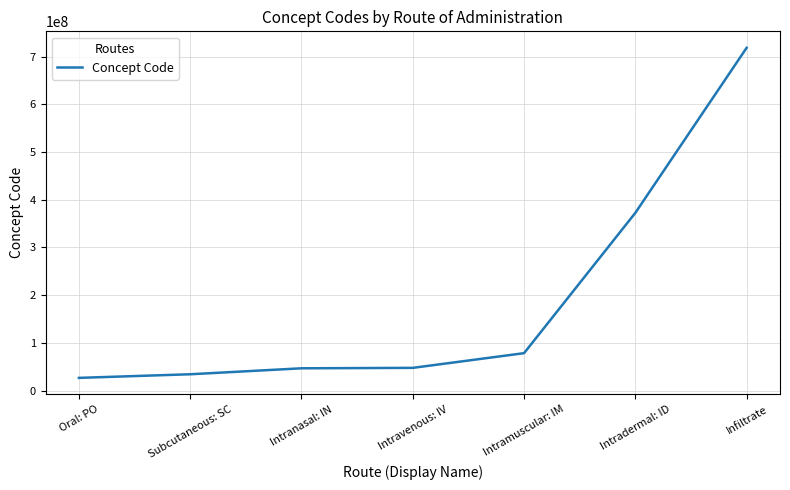

Approximately how many times larger is the value at Infiltrate compared to Intravenous: IV?

15.1